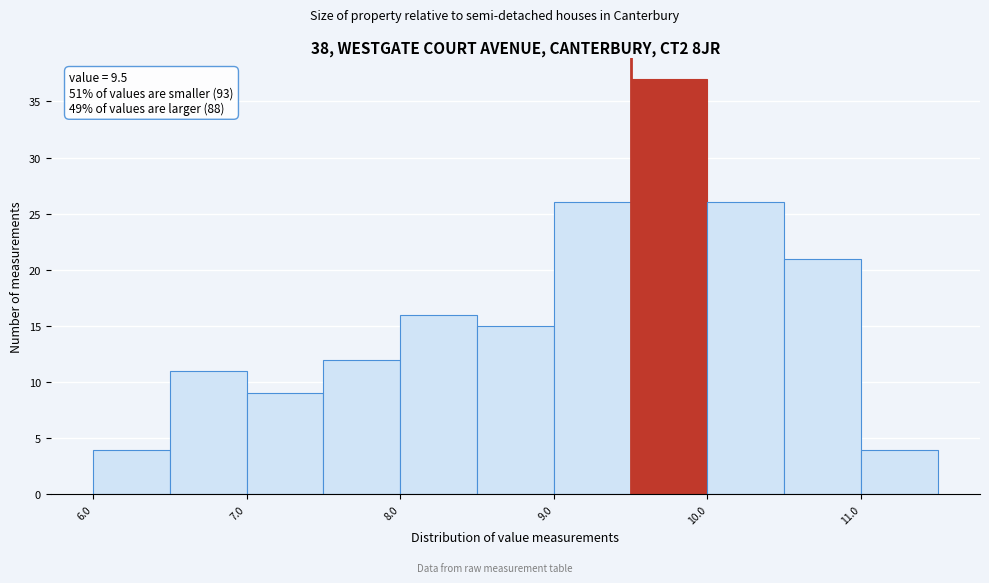

Over which range of the x-axis is the bar tallest?

9.5 to 10.0